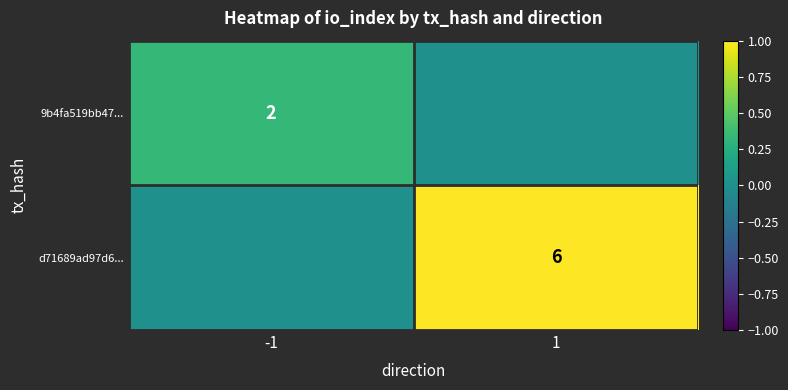

What is the total value across all series at 1?

1.0